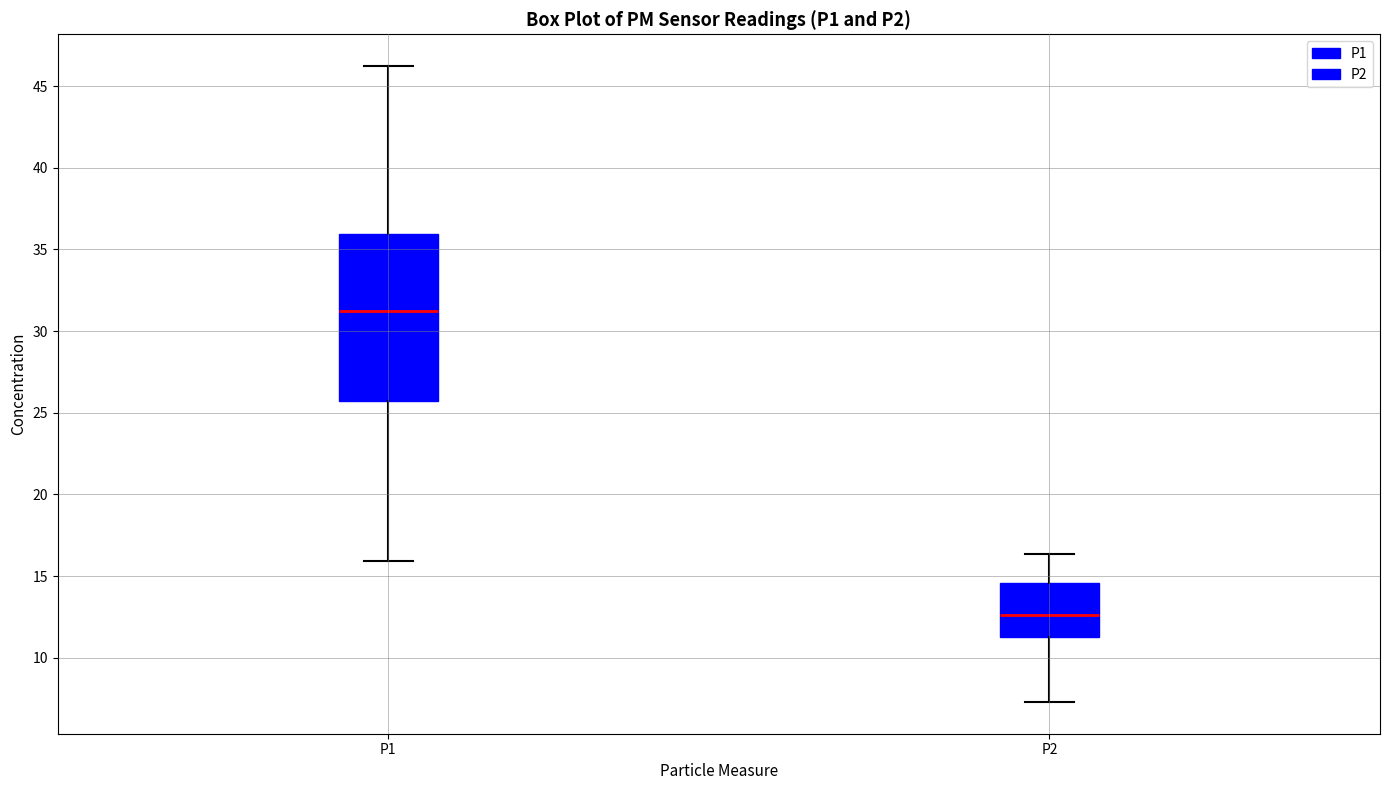

Which box is the tallest, from its lower edge to its upper edge?

P1